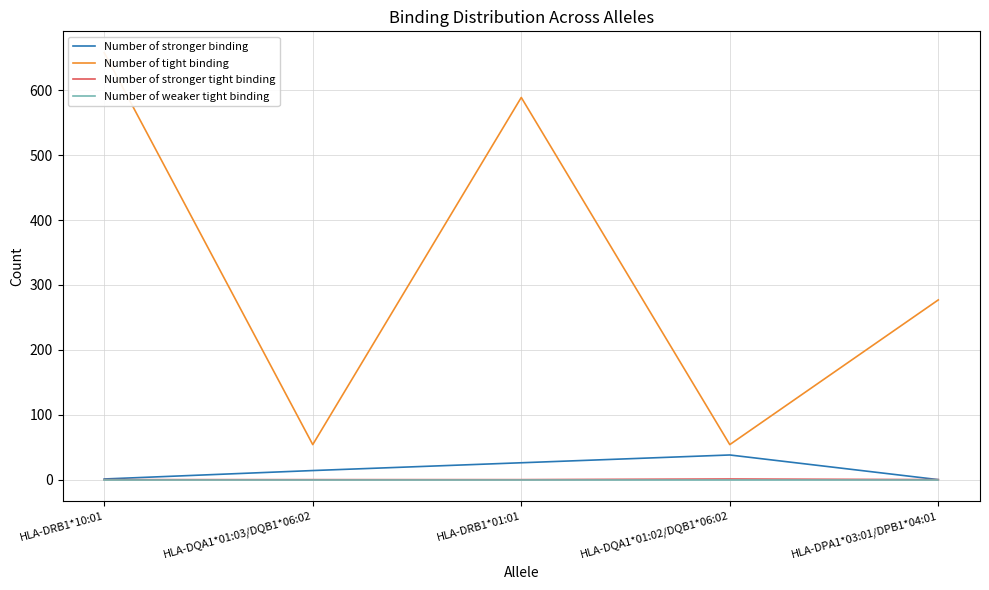

Which series changed the most between HLA-DQA1*01:03/DQB1*06:02 and HLA-DPA1*03:01/DPB1*04:01?

Number of tight binding